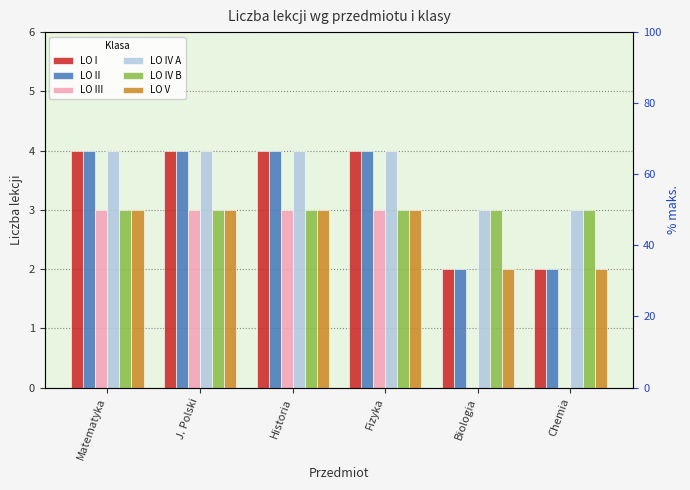

At which category is the sum across all series the highest?

Matematyka